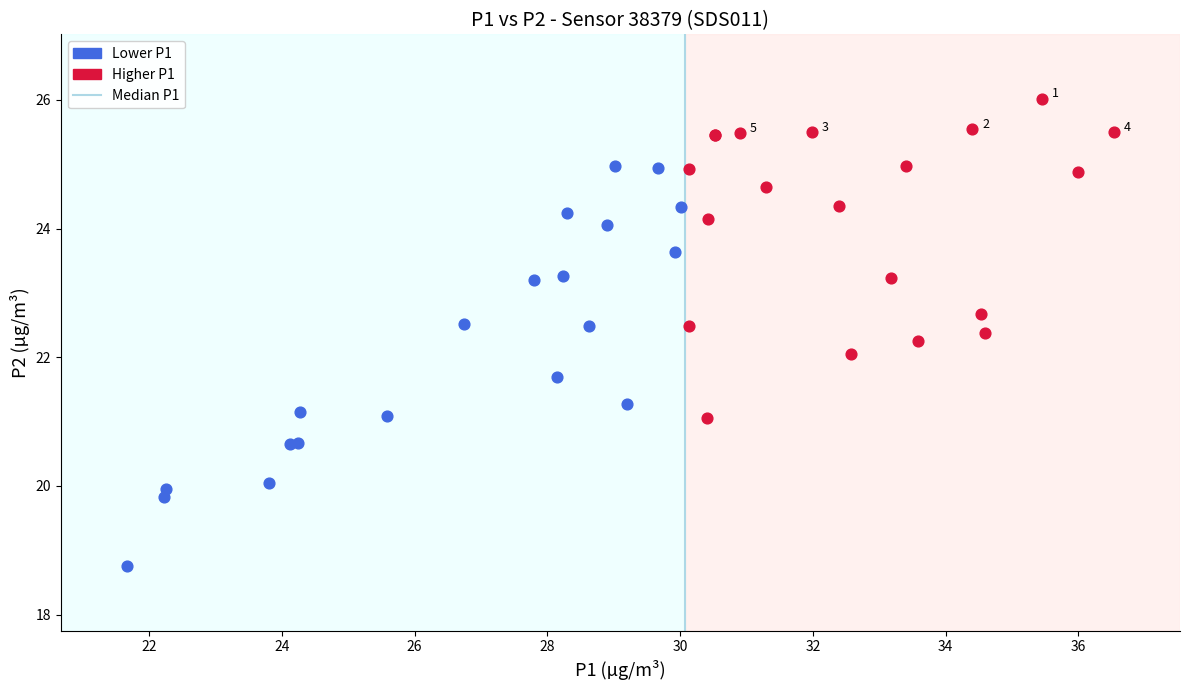

Which series has the widest spread of Y values?

Lower P1